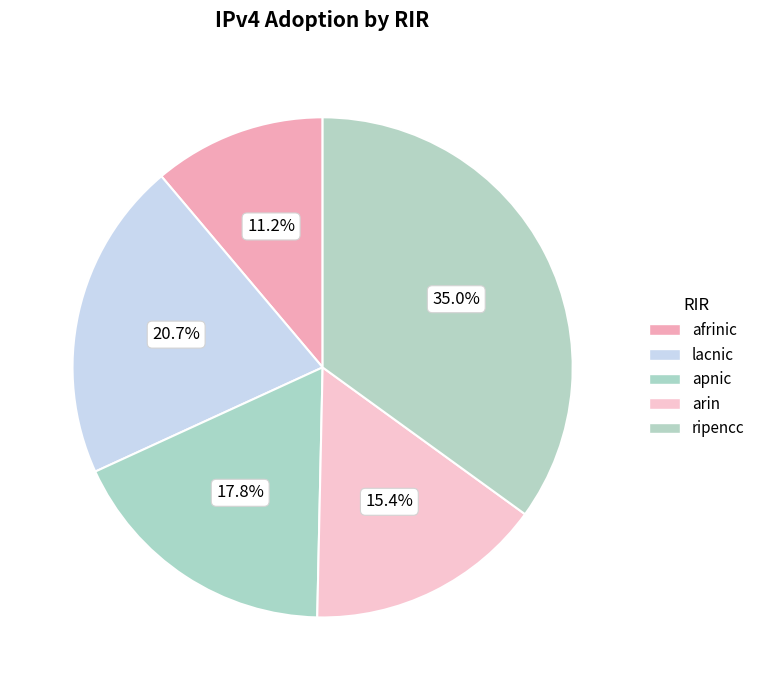

Which category has the biggest portion of the pie?

ripencc